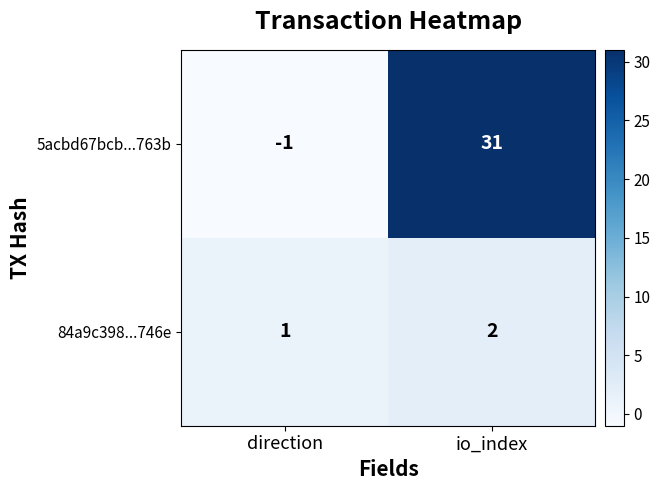

What is the sum of all 84a9c398...746e values?

3